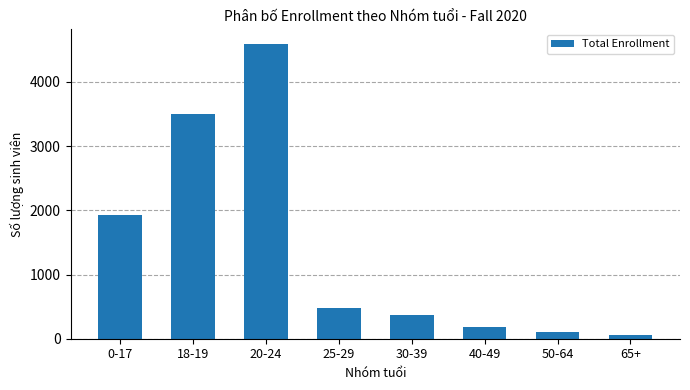

Reading left to right, list all the values displayed in this chart.

1927	3498	4591	473	373	176	102	57